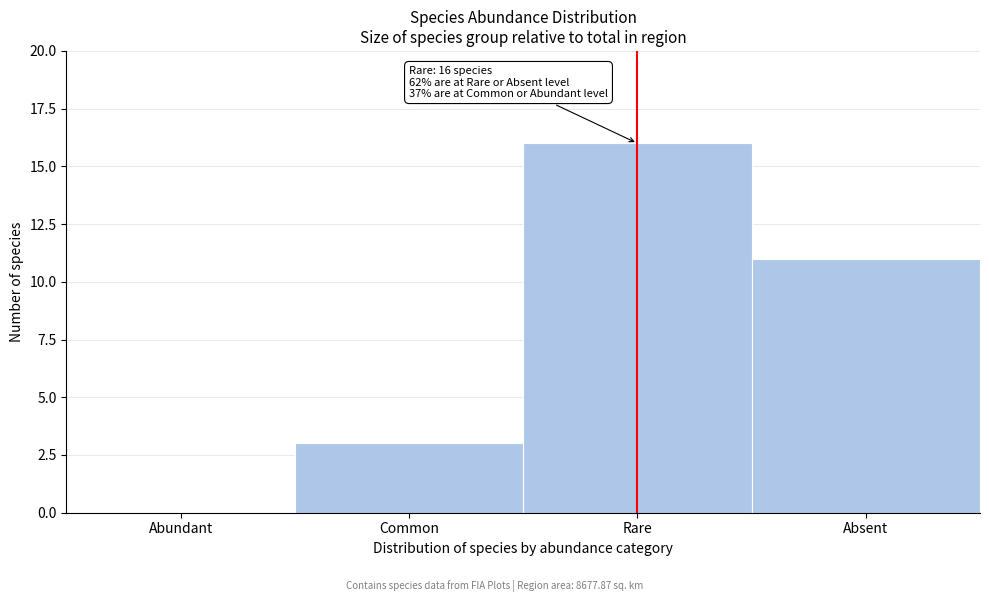

Reading left to right, what are all the values shown in this chart?

Abundant=0	Common=3	Rare=16	Absent=11